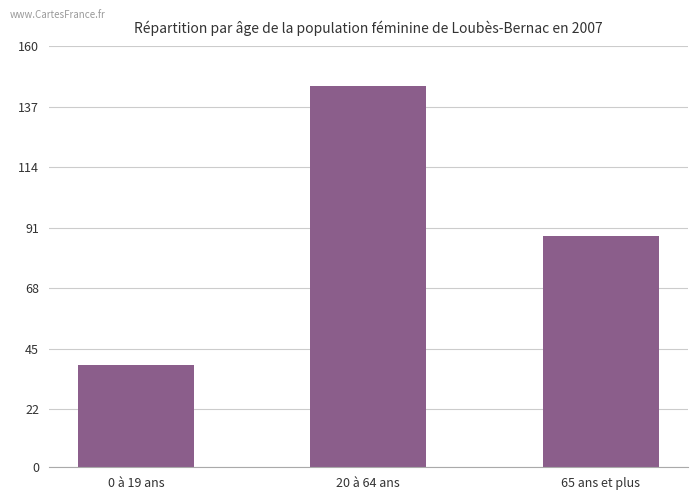

True or false: the data shows 195 at 20 à 64 ans.

False